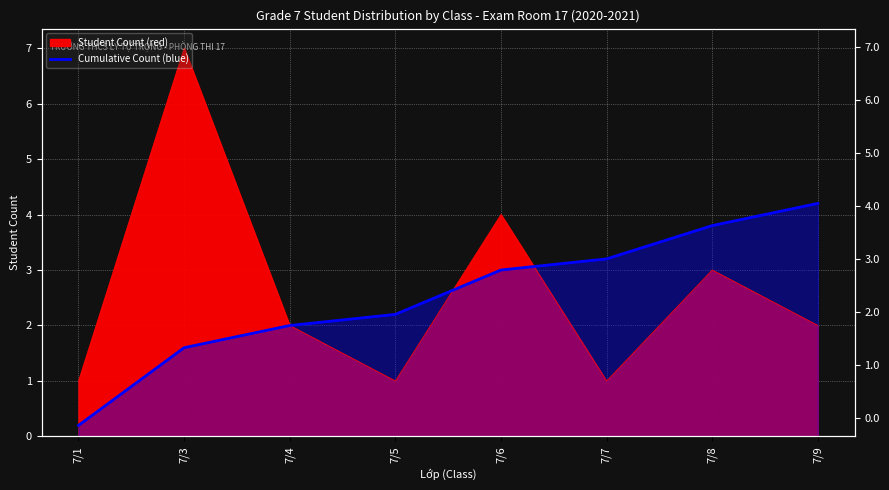

Reading left to right, list all the values displayed in this chart.

7/1=0.2	7/3=1.6	7/4=2.0	7/5=2.2	7/6=3.0	7/7=3.2	7/8=3.8	7/9=4.2